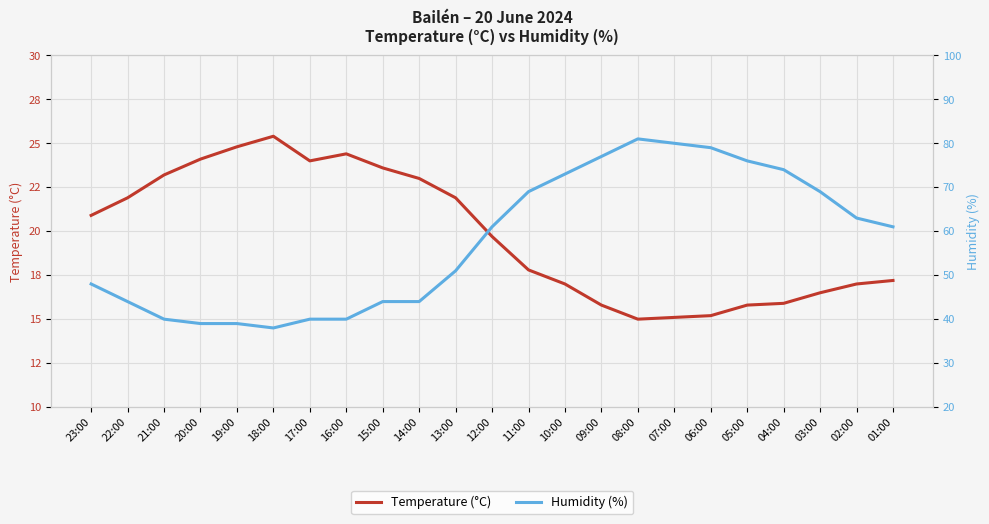

Reading left to right, extract all data points from this chart.

Temperature (°C): 23:00=20.9	22:00=21.9	21:00=23.2	20:00=24.1	19:00=24.8	18:00=25.4	17:00=24.0	16:00=24.4	15:00=23.6	14:00=23.0	13:00=21.9	12:00=19.7	11:00=17.8	10:00=17.0	09:00=15.8	08:00=15.0	07:00=15.1	06:00=15.2	05:00=15.8	04:00=15.9	03:00=16.5	02:00=17.0	01:00=17.2
Humidity (%): 23:00=48.0	22:00=44.0	21:00=40.0	20:00=39.0	19:00=39.0	18:00=38.0	17:00=40.0	16:00=40.0	15:00=44.0	14:00=44.0	13:00=51.0	12:00=61.0	11:00=69.0	10:00=73.0	09:00=77.0	08:00=81.0	07:00=80.0	06:00=79.0	05:00=76.0	04:00=74.0	03:00=69.0	02:00=63.0	01:00=61.0